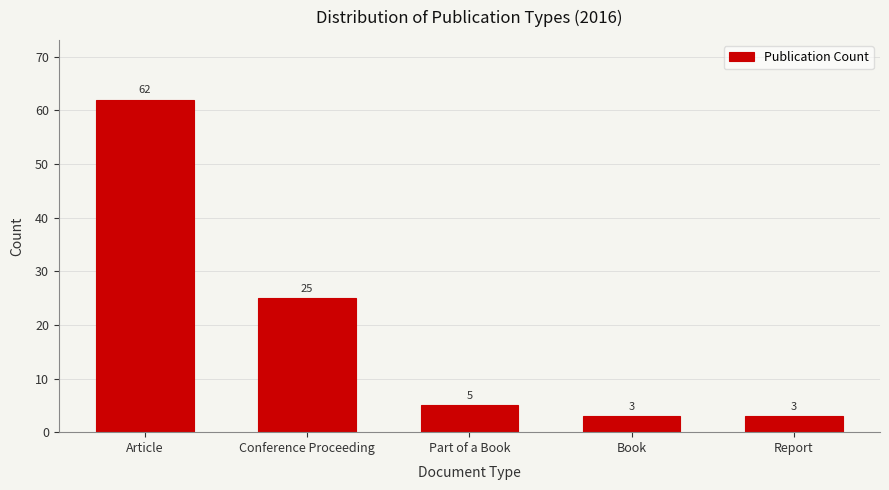

Reading left to right, extract all data points from this chart.

62	25	5	3	3